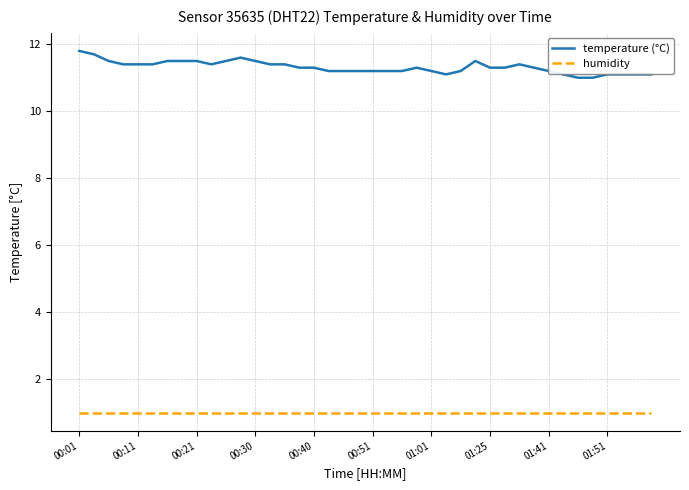

Which series has the largest total across all categories?

temperature (°C)